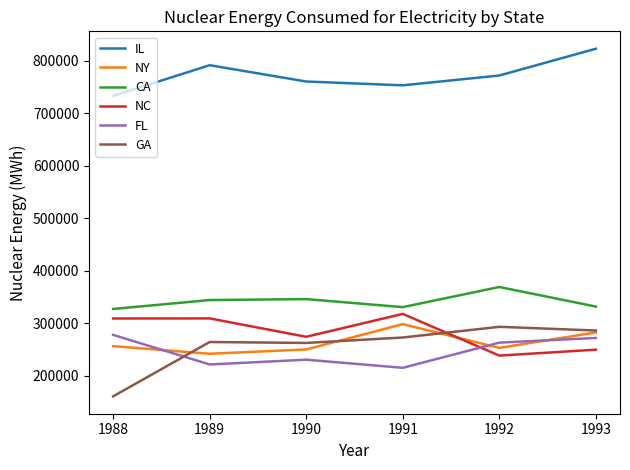

Which series has the widest spread of values?

GA